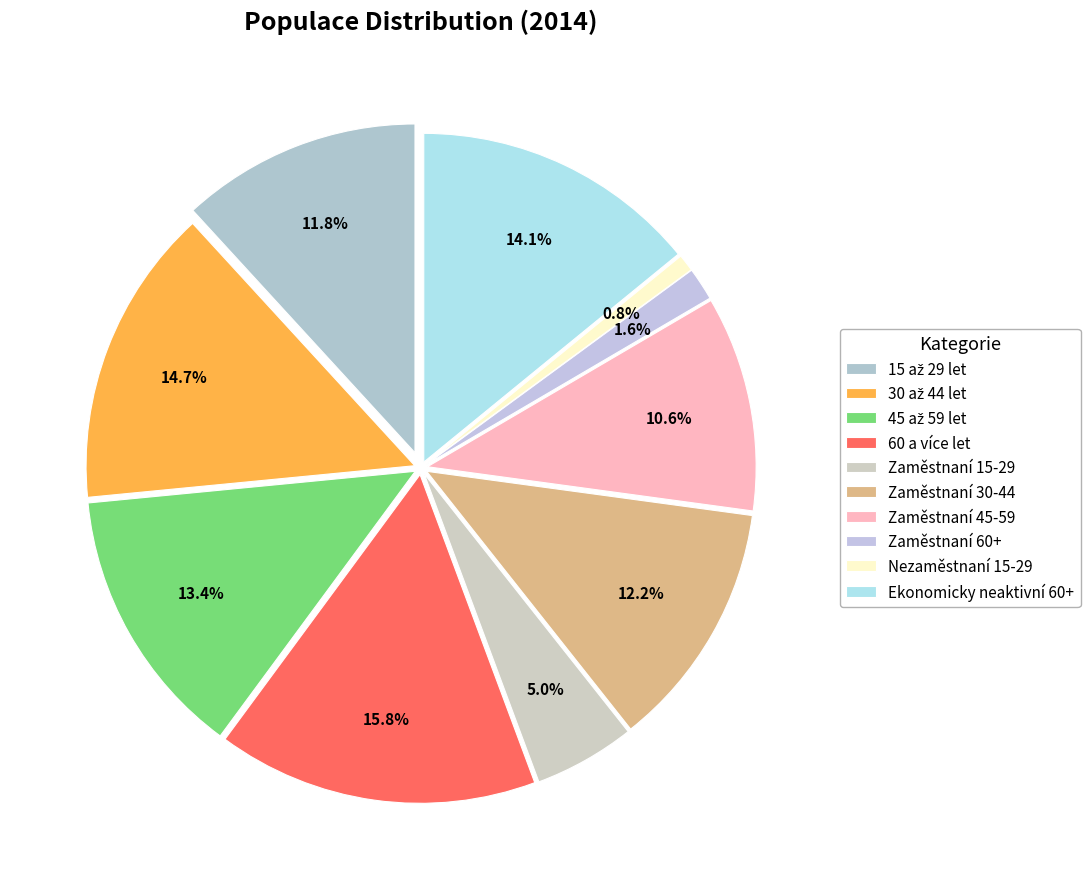

To the nearest percent, what is the difference between the largest and smallest slice percentages?

15%